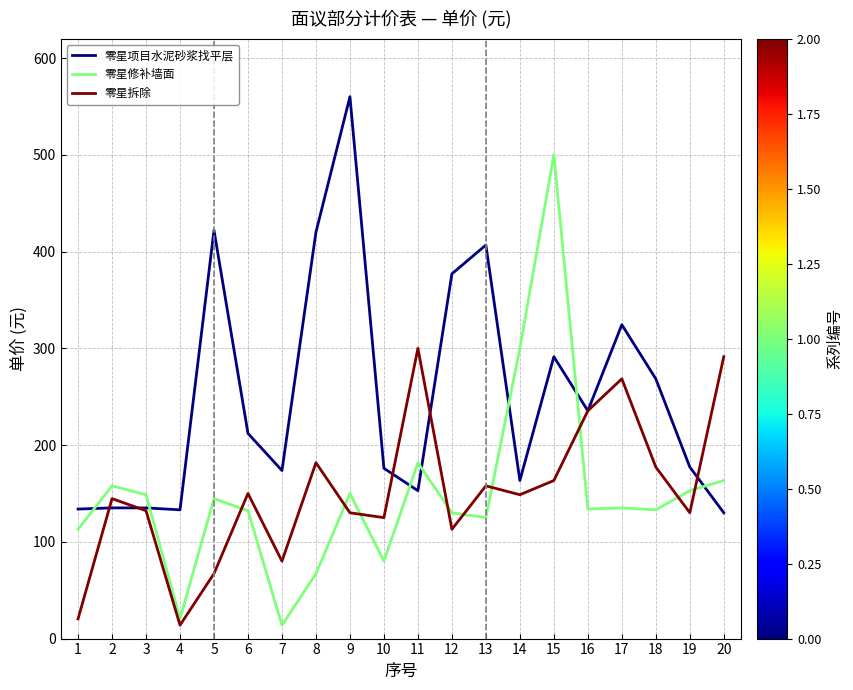

Read the 零星拆除 value at 17.

268.4